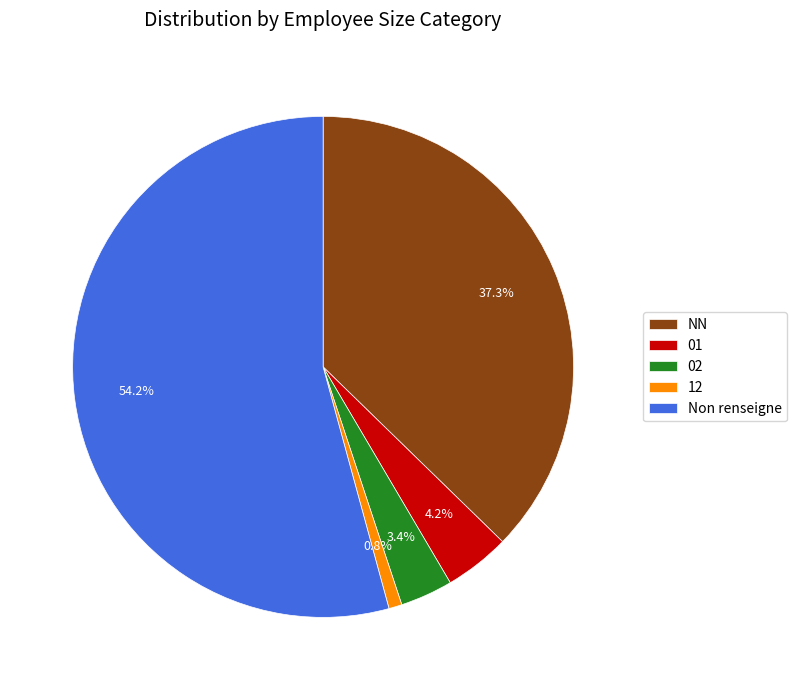

Combined, what portion of the pie is NN and 02?

40.7%